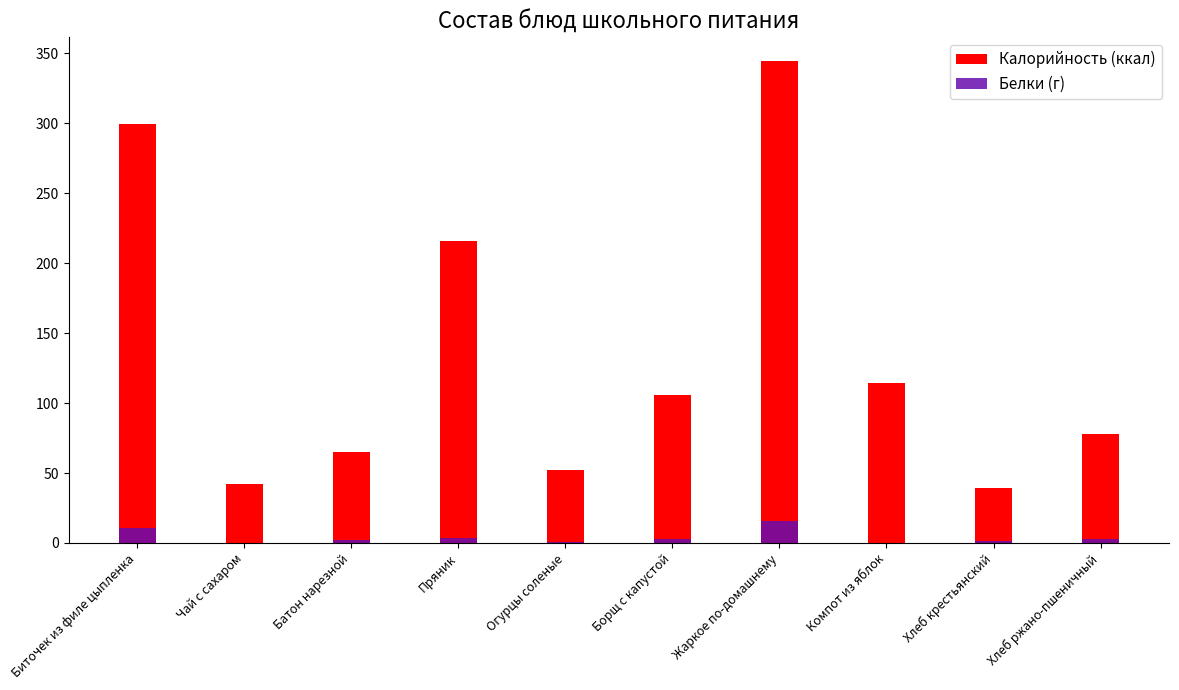

At Жаркое по-домашнему, list the series in order from largest to smallest.

Калорийность (ккал), Белки (г)